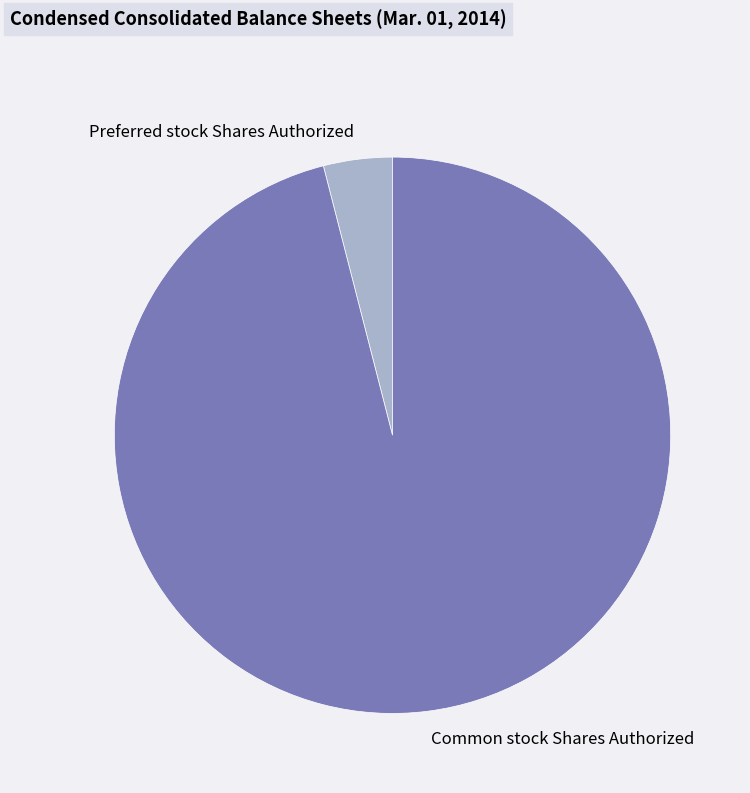

Is the sum of Common stock Shares Authorized and Preferred stock Shares Authorized greater than half?

Yes